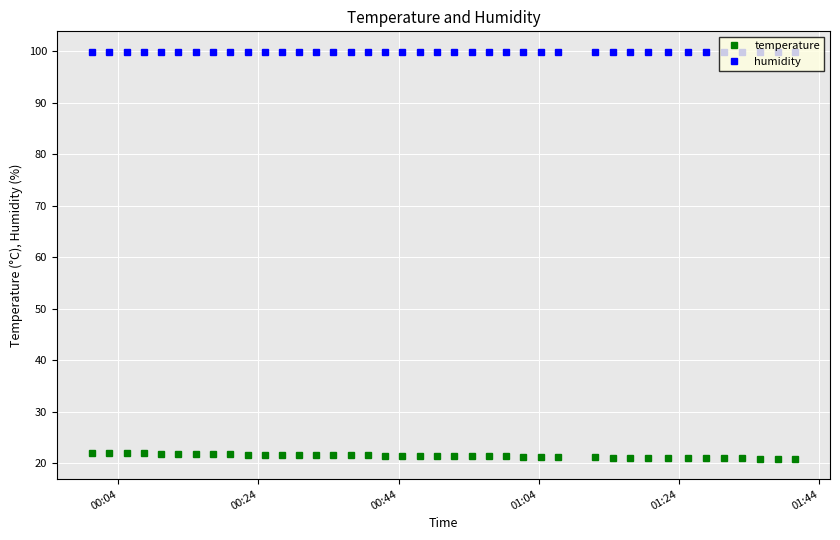

List the series in order of their peak value, highest first.

humidity, temperature